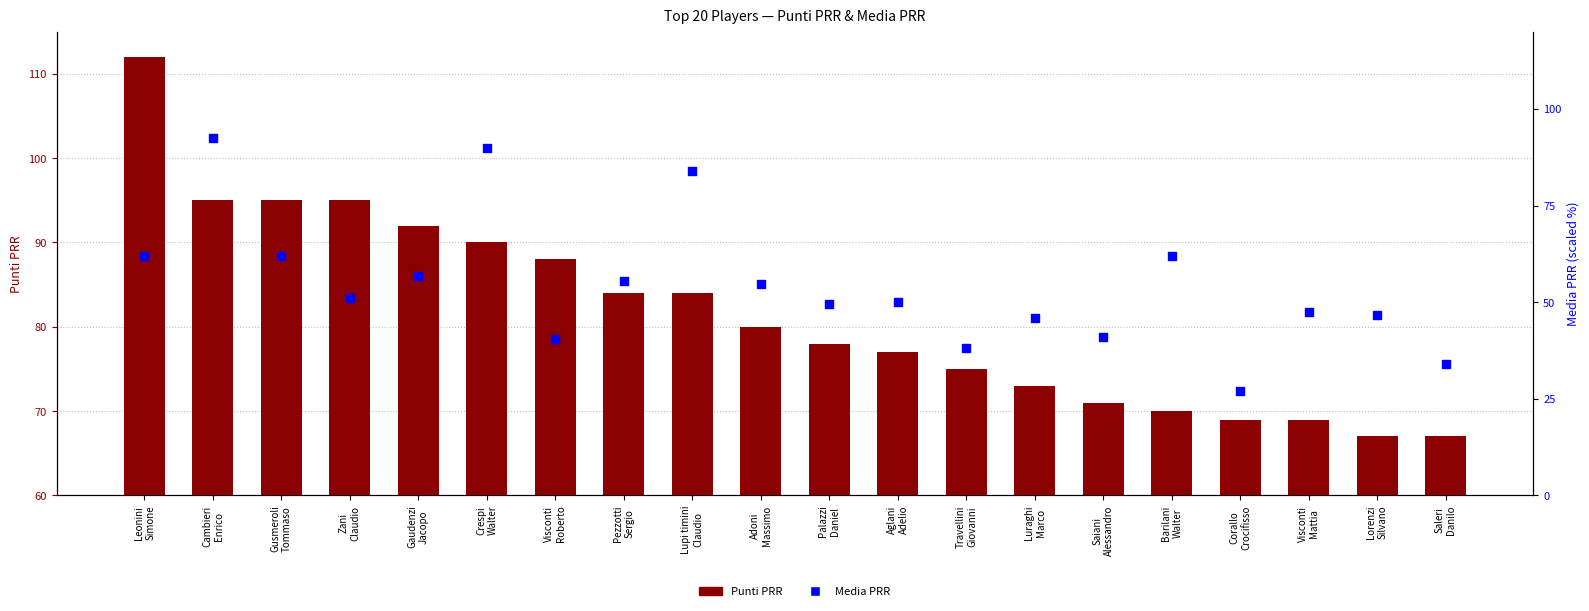

At which category is the sum across all series the highest?

Cambieri
Enrico